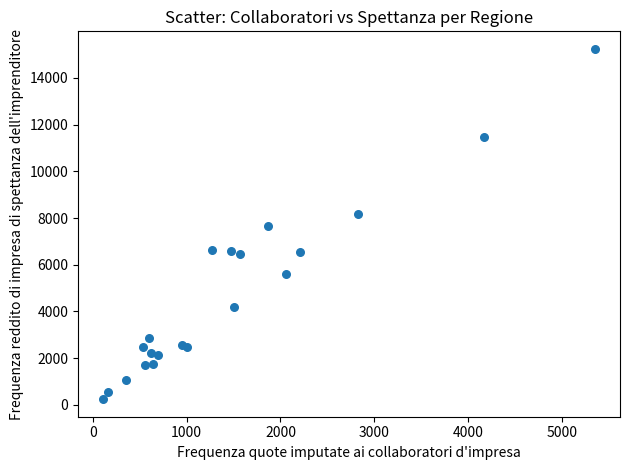

What is the range of Y values (max minus min)?

15000